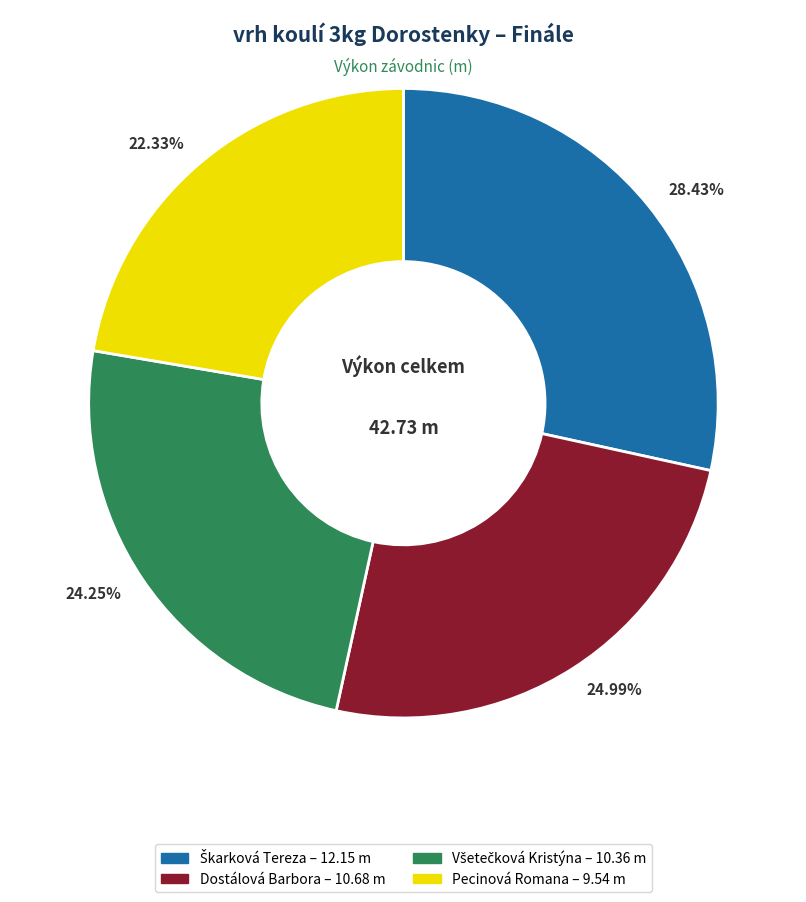

To the nearest percent, what is the average slice percentage?

25%